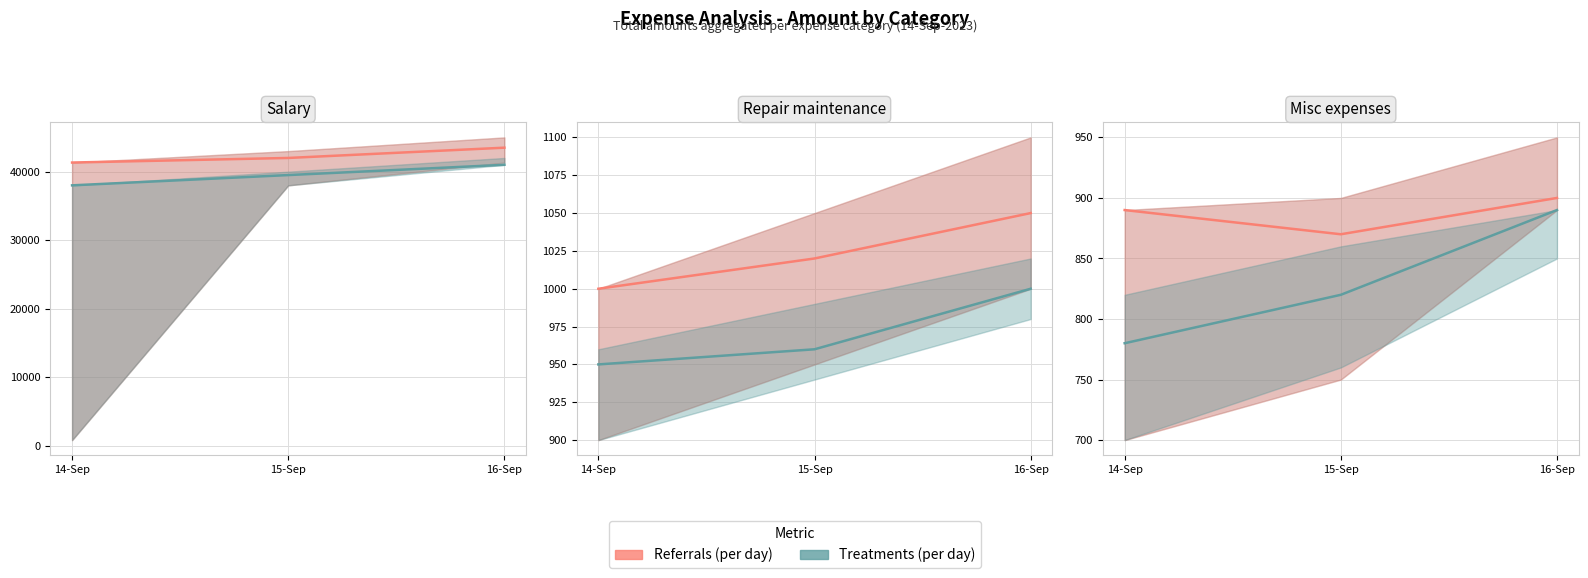

At which category is the sum across all series the highest?

16-Sep